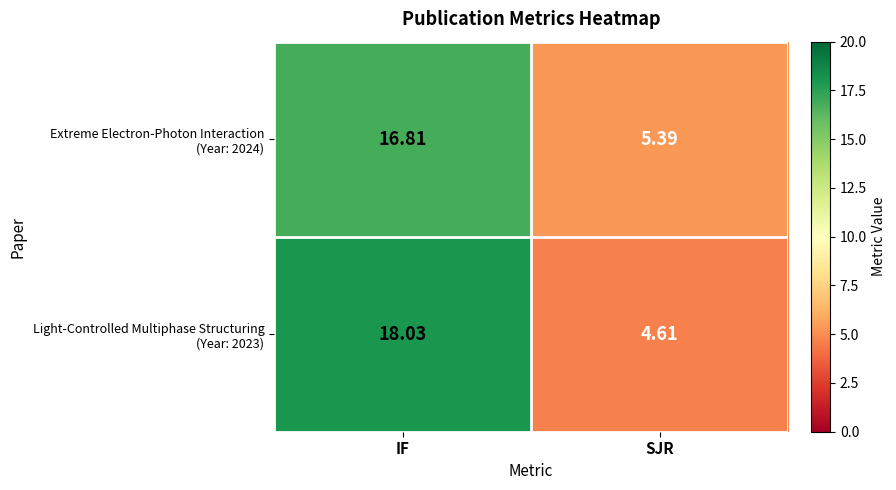

Which category has the lowest value across all series?

SJR